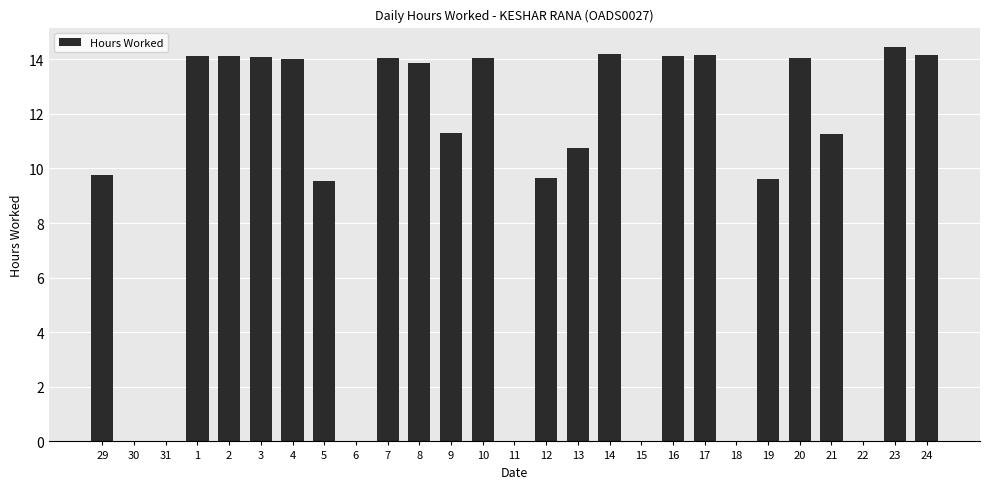

What is the sum of all values?

255.3